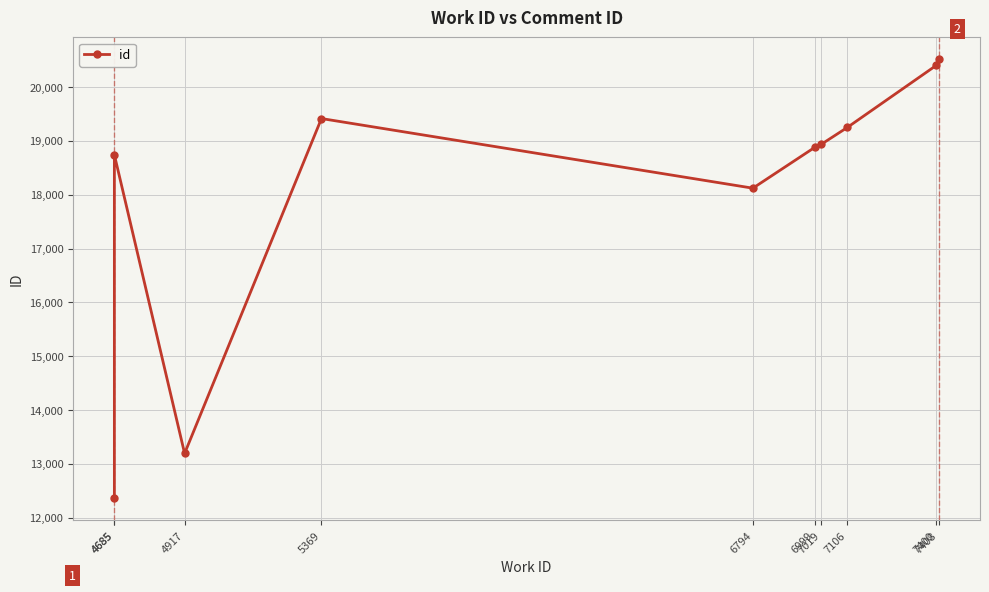

What is the difference between the values at 7400 and 7106?

1154